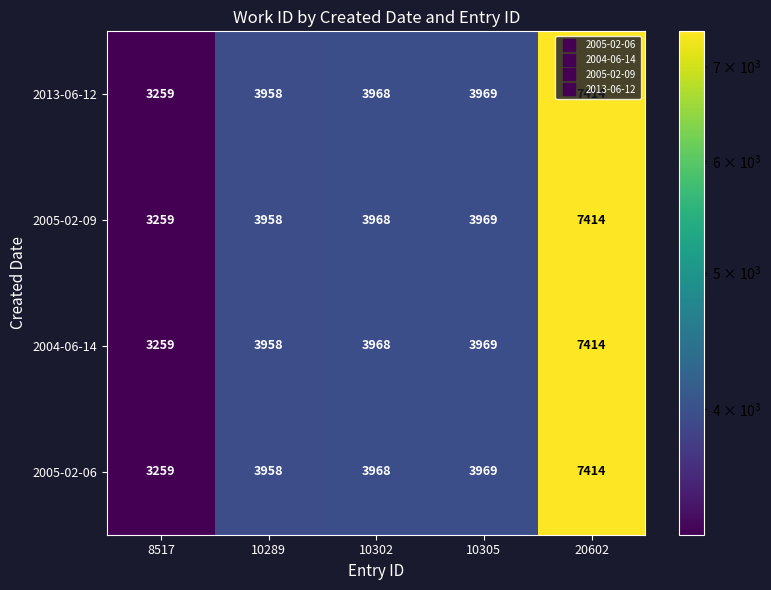

At which category is the sum across all series the highest?

20602